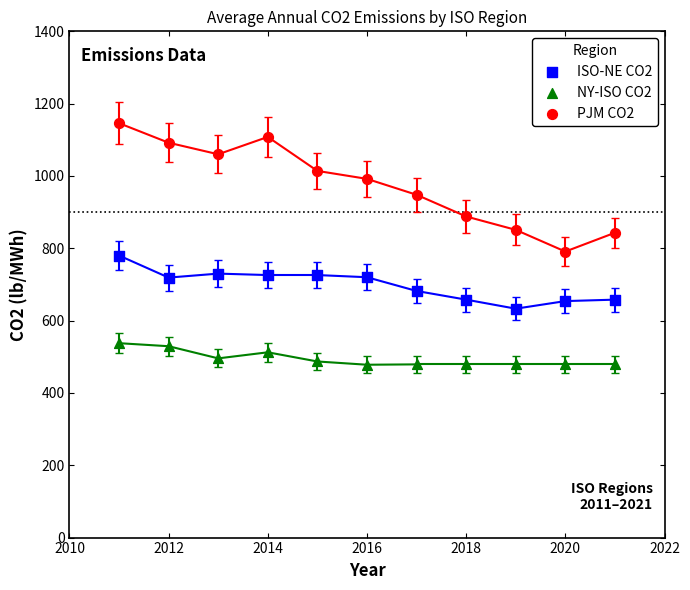

What are all the series names shown in the legend?

ISO-NE CO2, NY-ISO CO2, PJM CO2